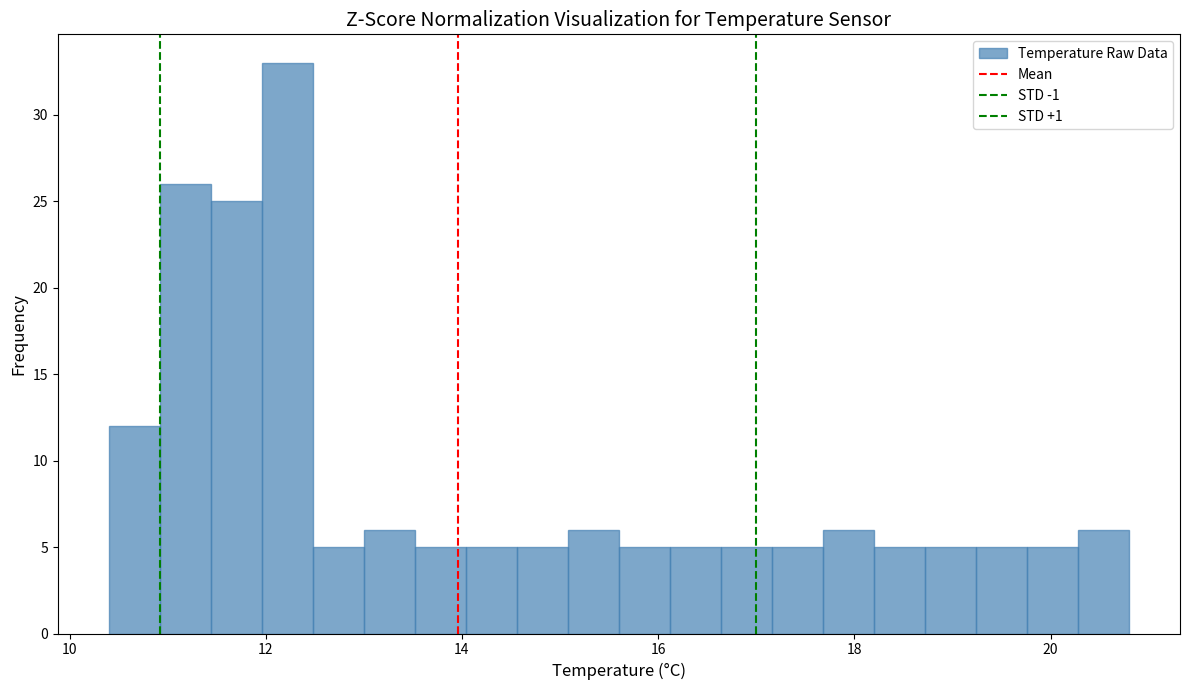

Read against the x-axis, roughly where is the centre of the tallest bar?

12.2